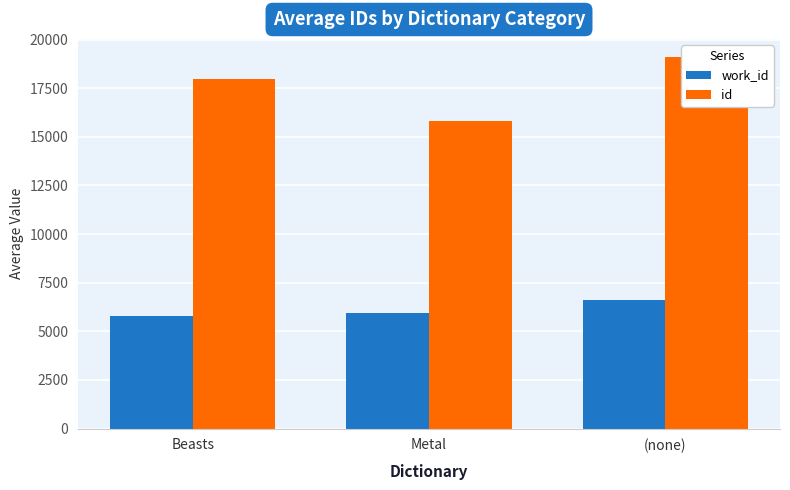

Where is id nearest to the value 17434?

Beasts